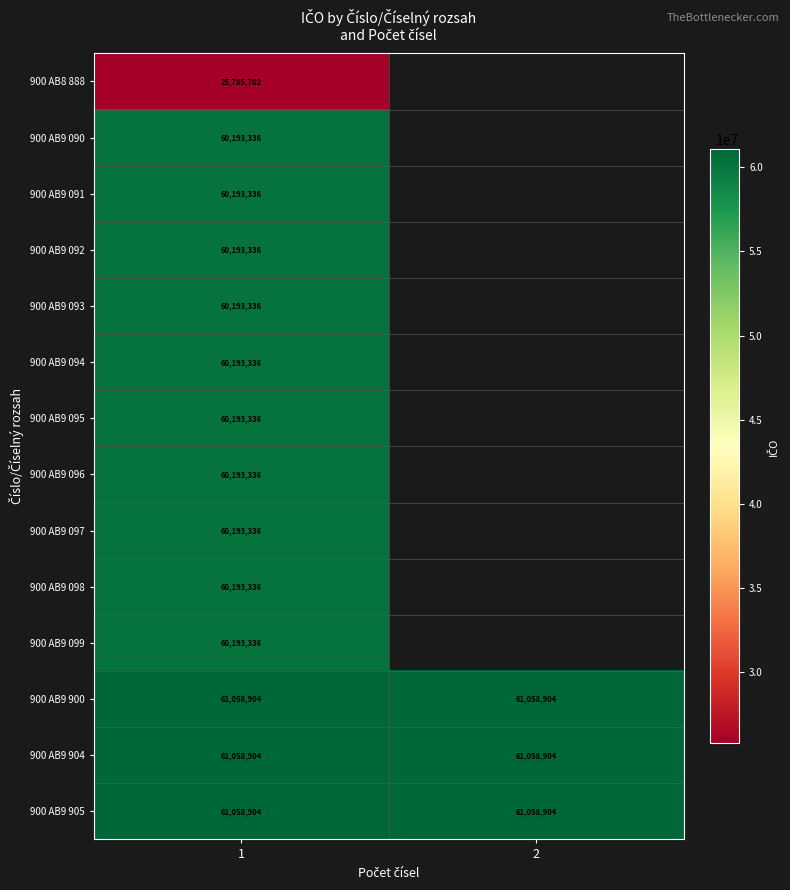

At which category does the chart reach its peak across all series?

1